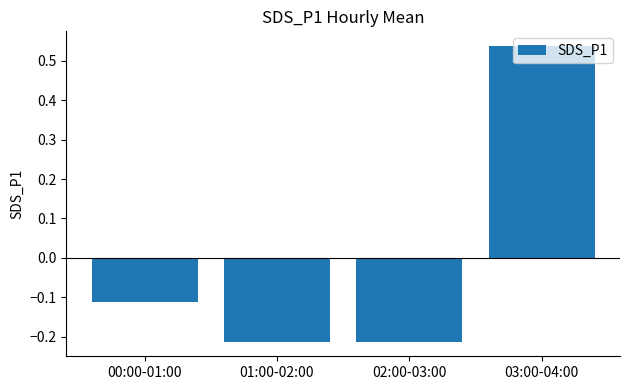

What is the sum of the values at 01:00-02:00 and 03:00-04:00?

0.3